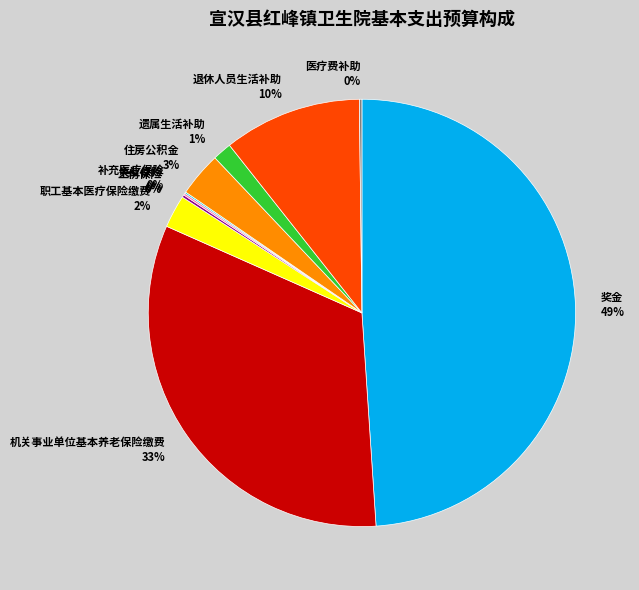

To the nearest percent, what is the difference between the 退休人员生活补助 10% and 职工基本医疗保险缴费 2% slice percentages?

8%